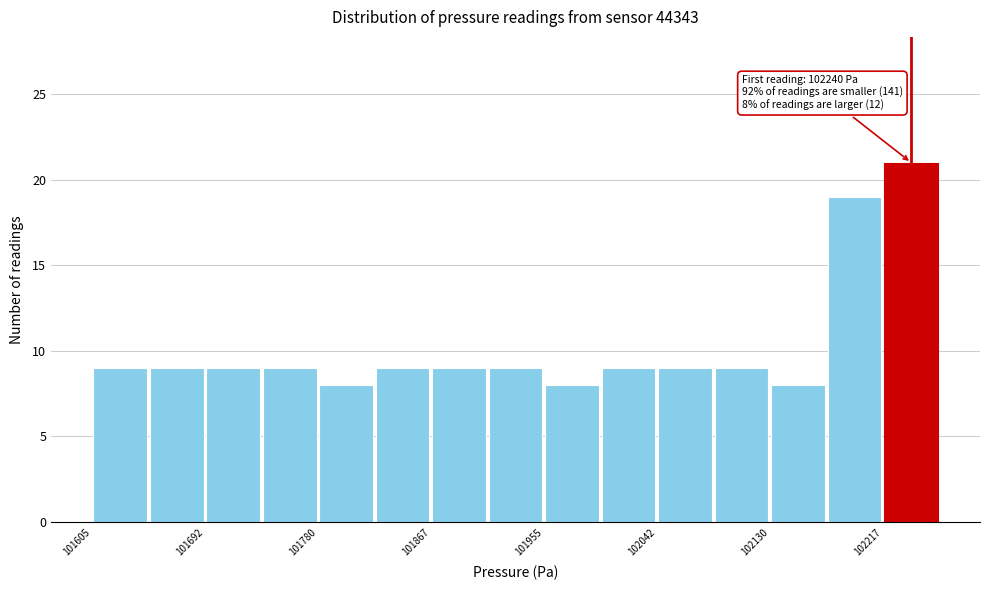

Which range on the x-axis has the tallest bar?

102220 to 102260